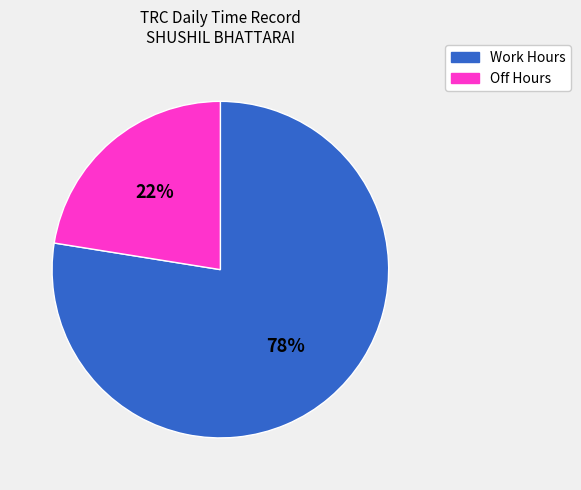

Does any single category account for the majority?

Yes